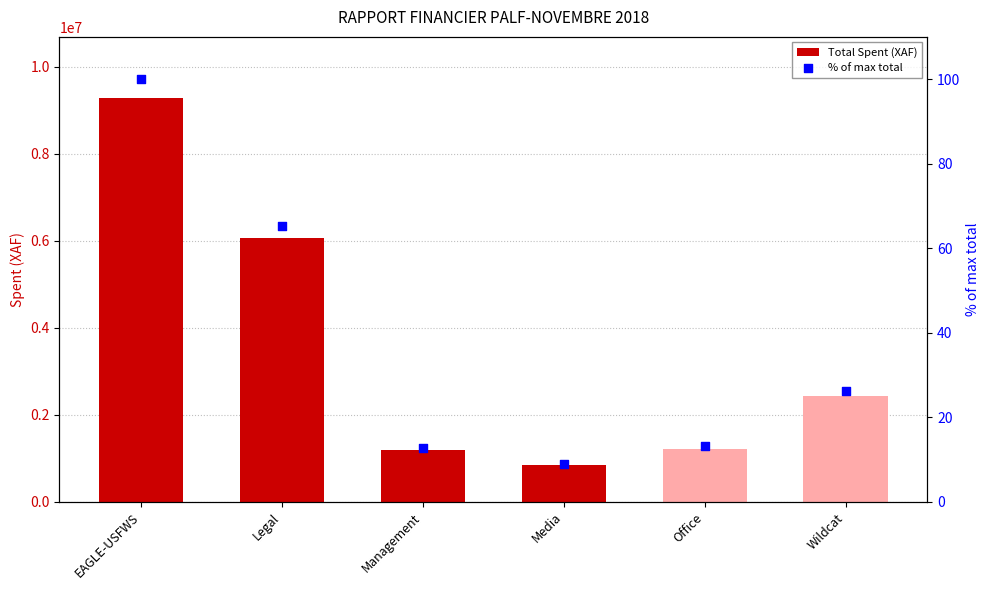

Which series reaches the maximum Y coordinate?

Total Spent (XAF)